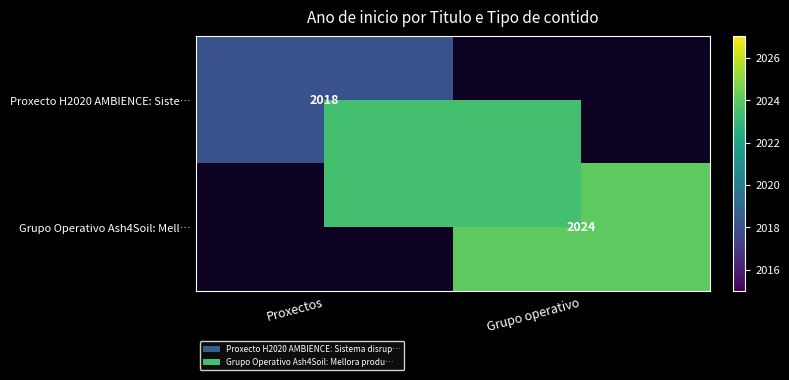

The Proxecto H2020 AMBIENCE: Siste… series shows 2018 at Proxectos. True or false?

True